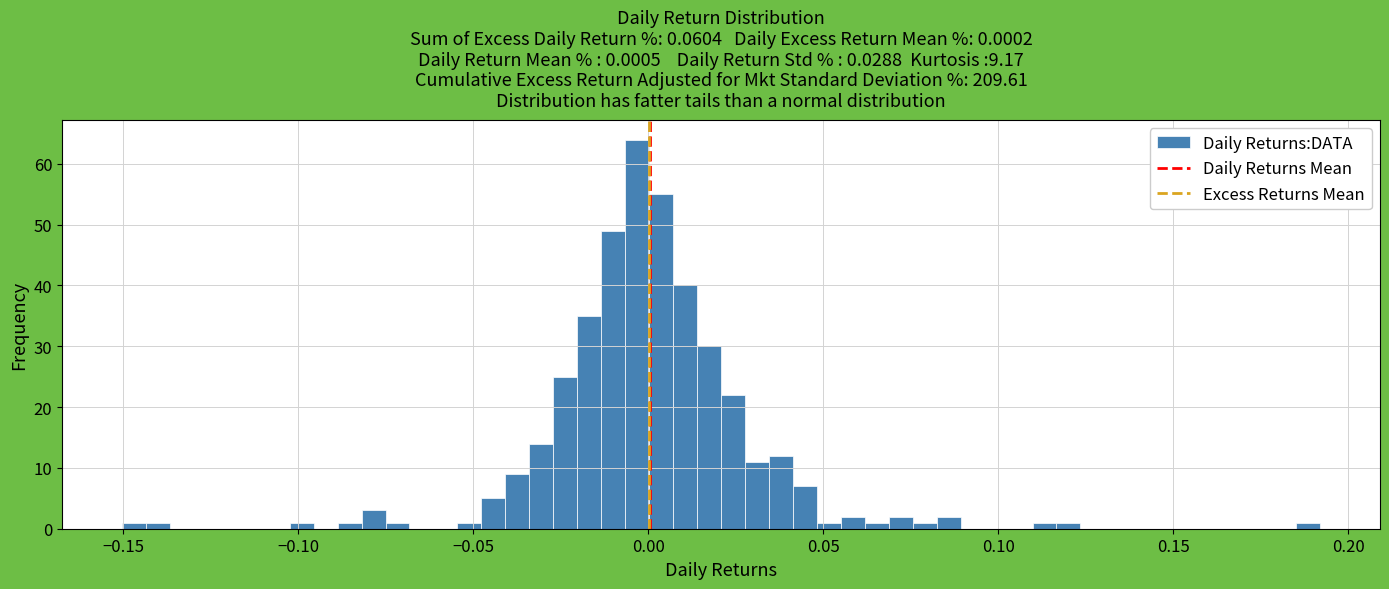

Read against the x-axis, roughly where is the centre of the tallest bar?

-0.005